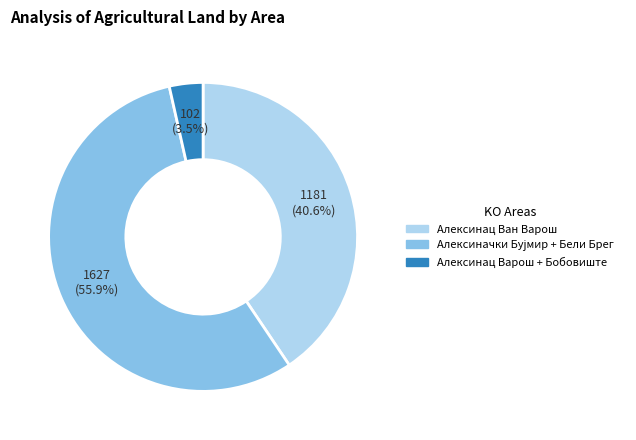

Is there a majority slice in this chart?

Yes